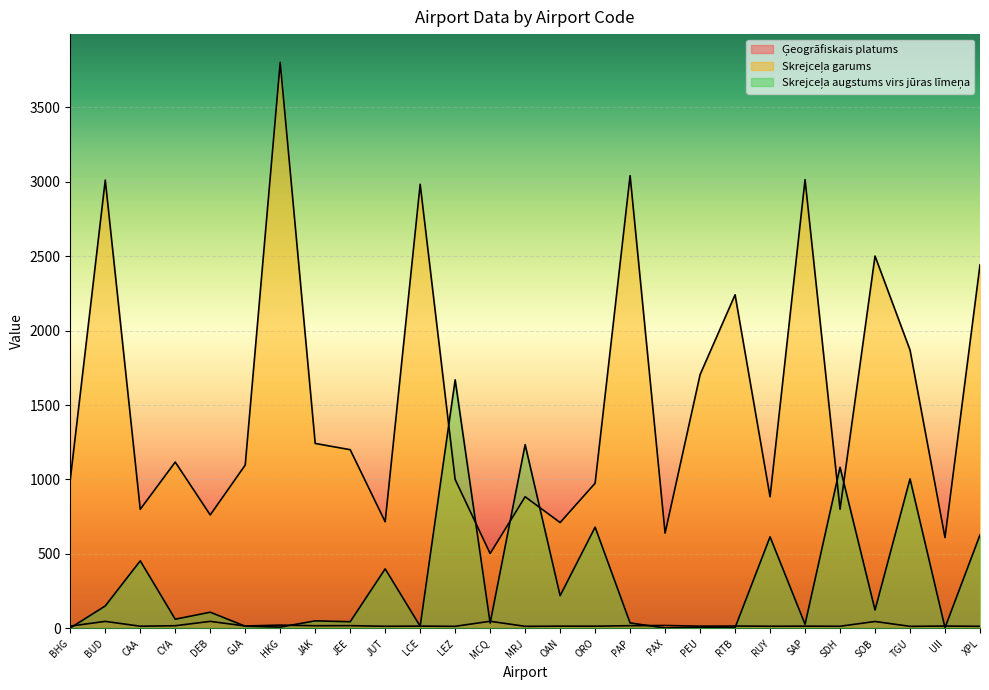

At which label is Skrejceļa garums closest to 2151?

RTB